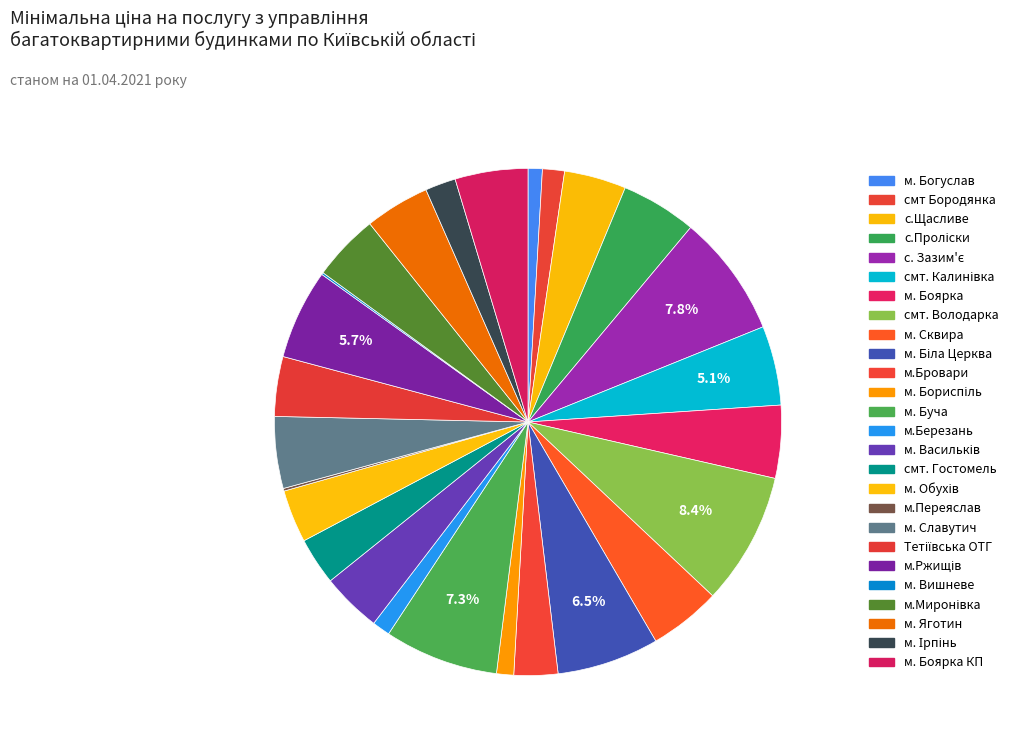

To the nearest percent, what is the average slice percentage?

4%